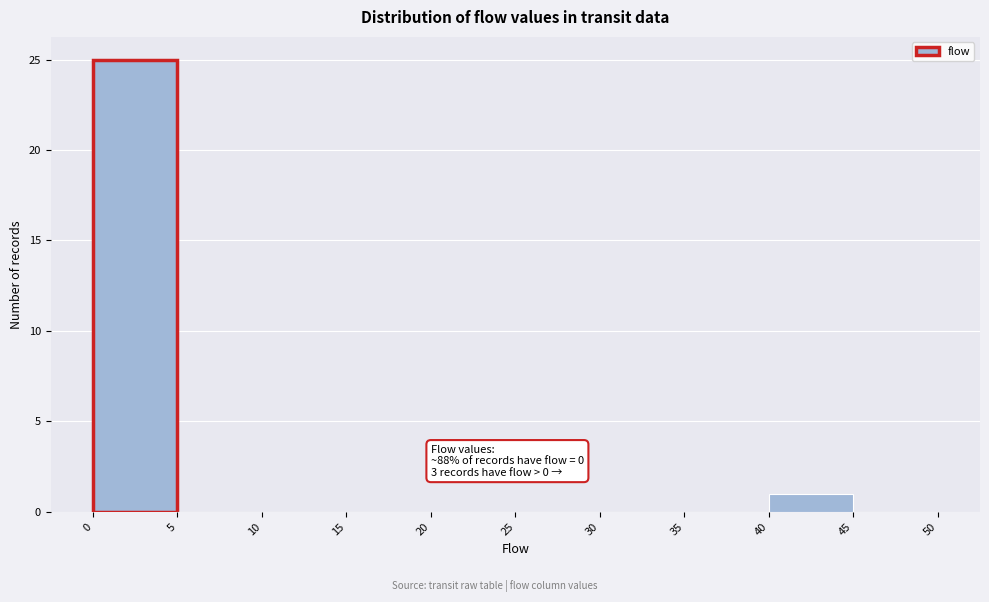

Which range on the x-axis has the tallest bar?

0 to 5